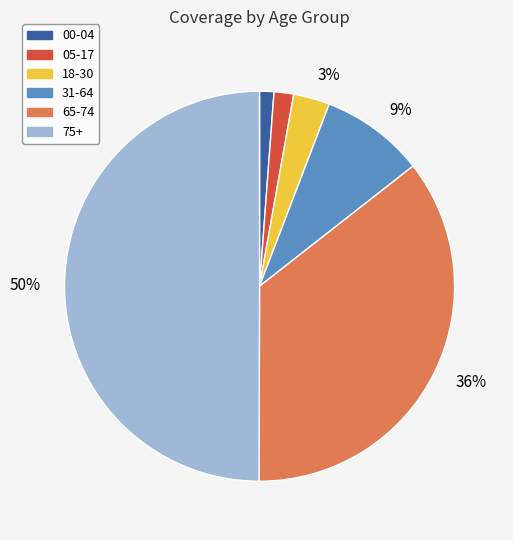

How many segments does this pie chart have?

6